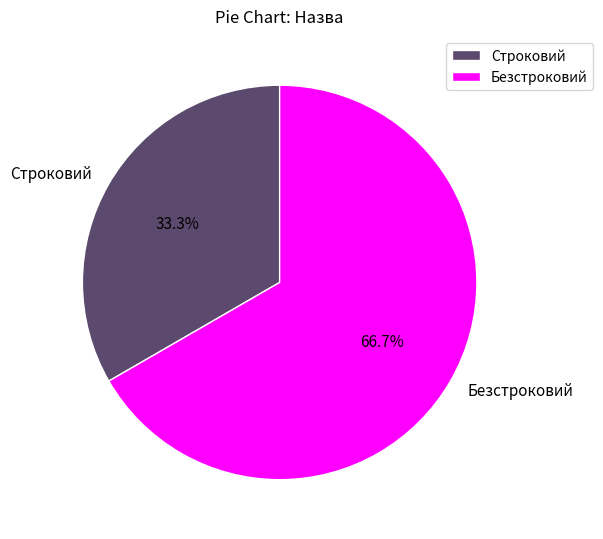

Approximately how many times larger is the value at Строковий compared to Безстроковий?

0.5